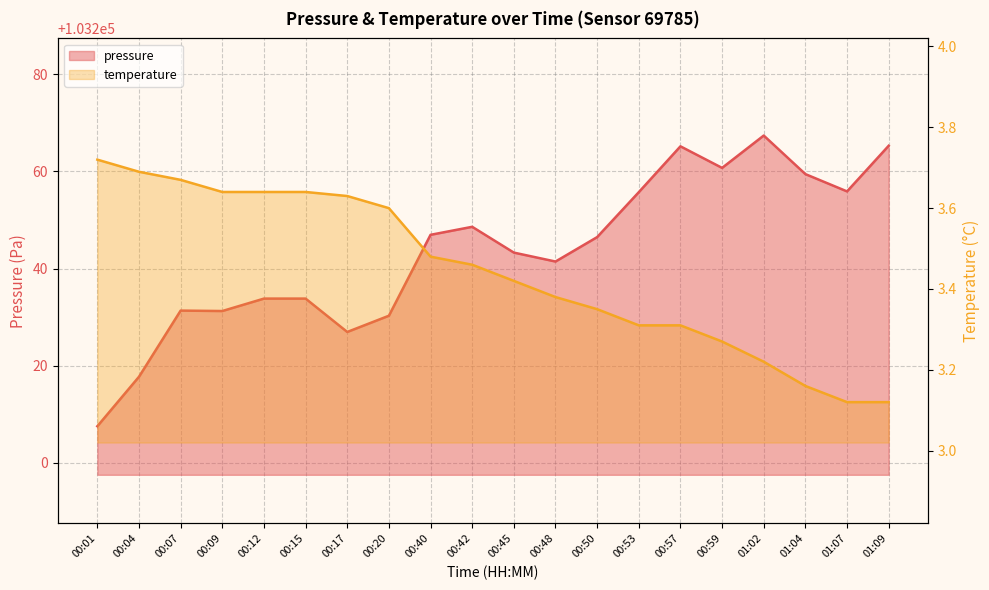

What is the value of the temperature point at the 8th from the left?

3.6